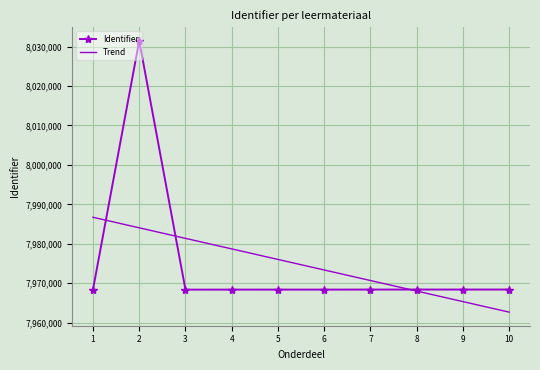

What value does the Identifier series have at 10?

7968409.0